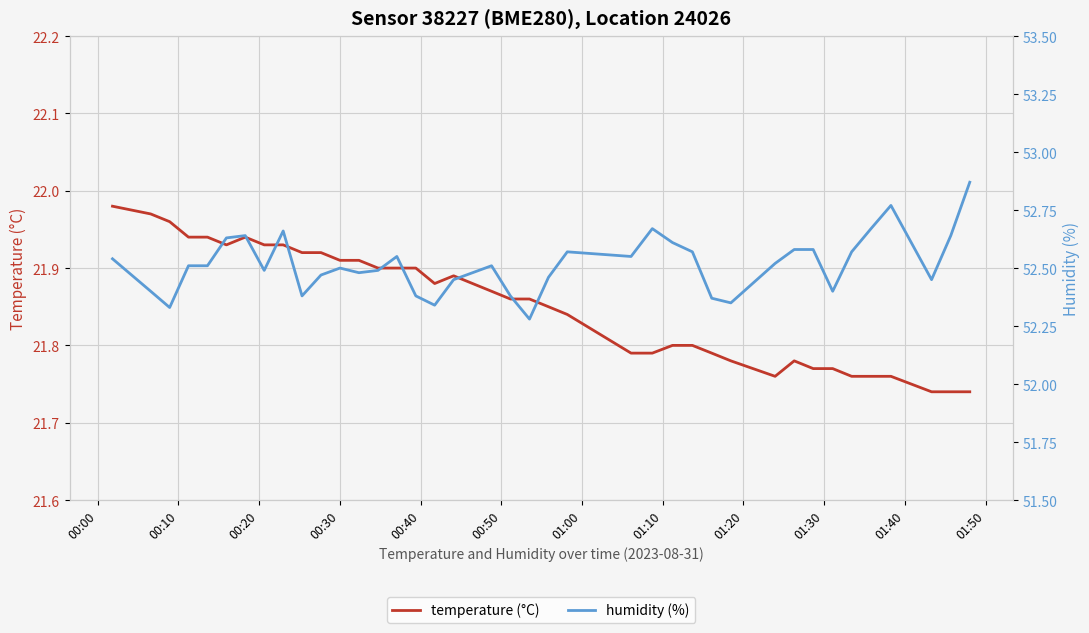

What is the sum of all temperature (°C) values?

874.1